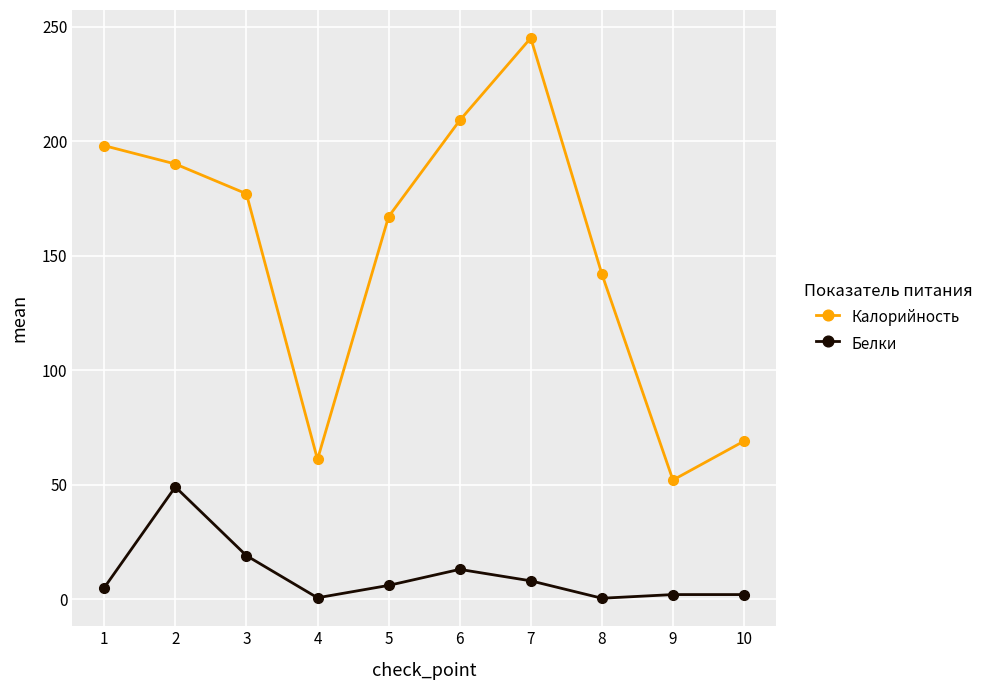

What is the value of the Калорийность point at the 5th from the left?

167.0